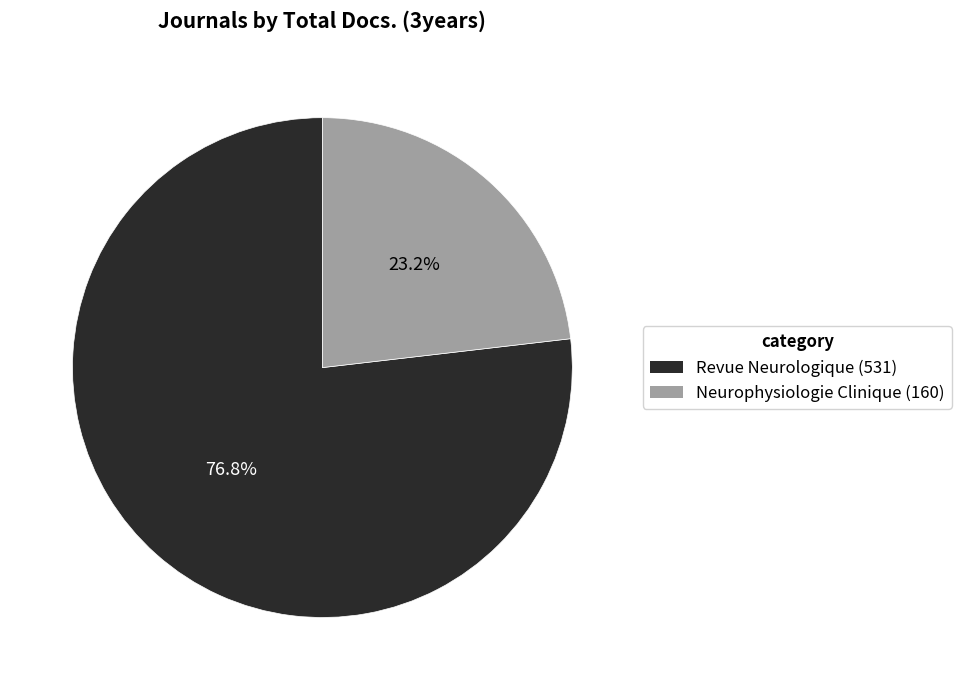

Does any single category account for the majority?

Yes